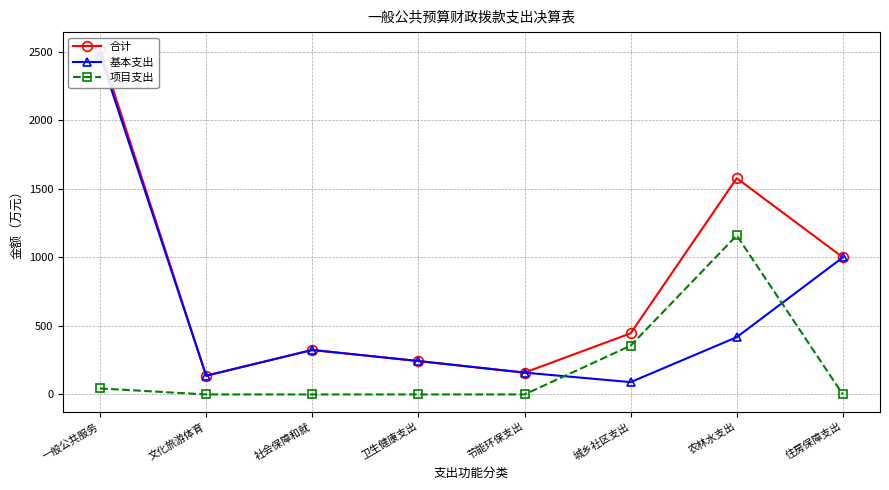

What is the label of the 5th point from the left?

节能环保支出